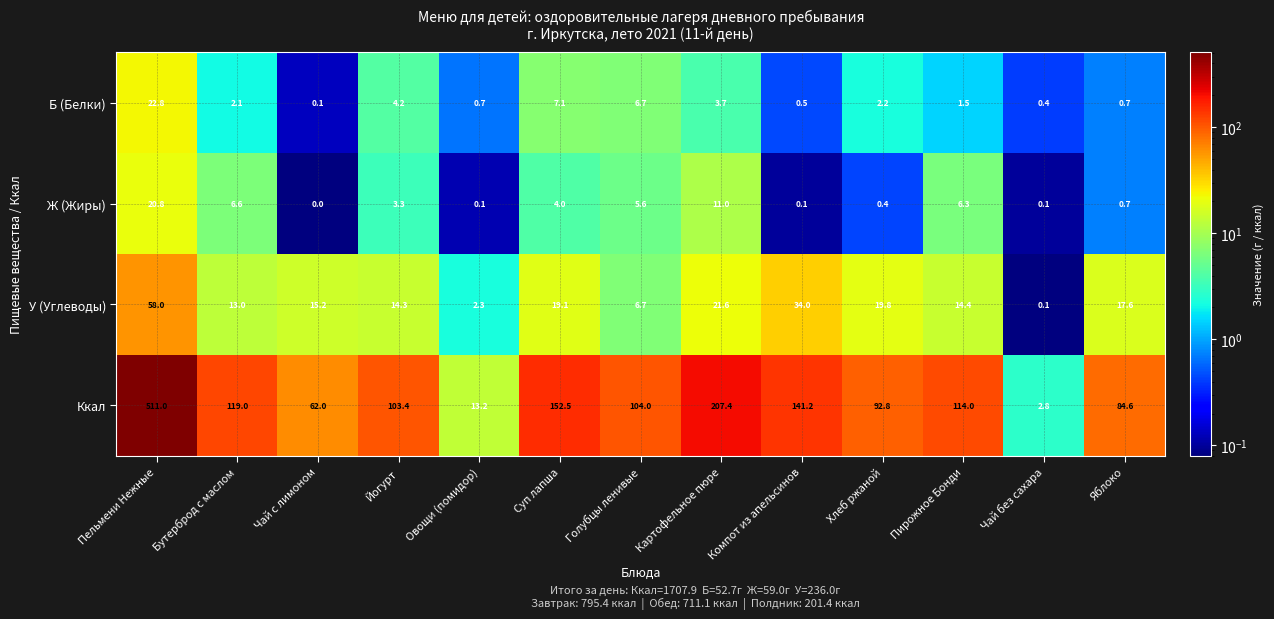

What is the total value across all series at Пирожное Бонди?

136.2